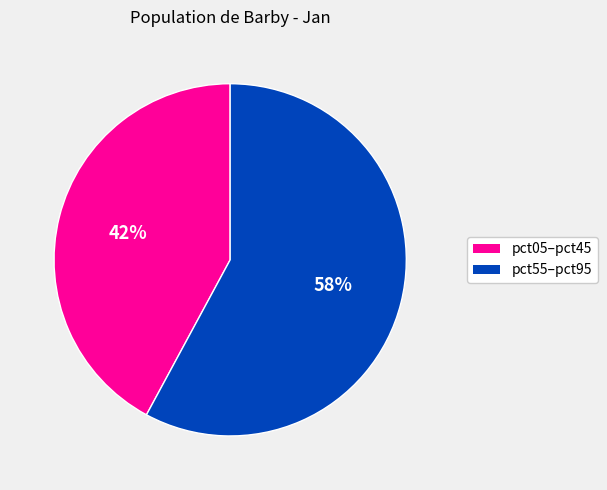

How many slices are in this pie chart?

2